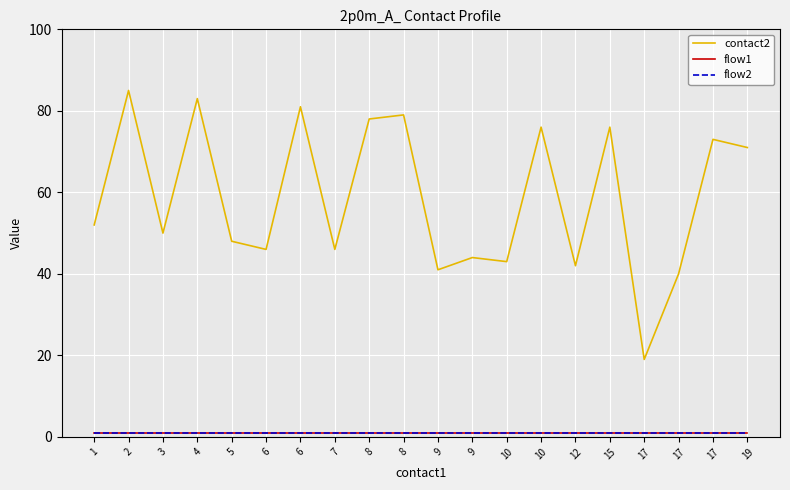

Read the contact2 value at 17, to the nearest 5.

75